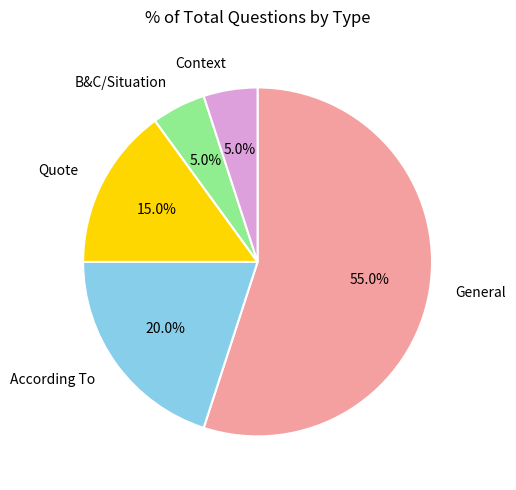

To the nearest percent, what is the average slice percentage?

20%